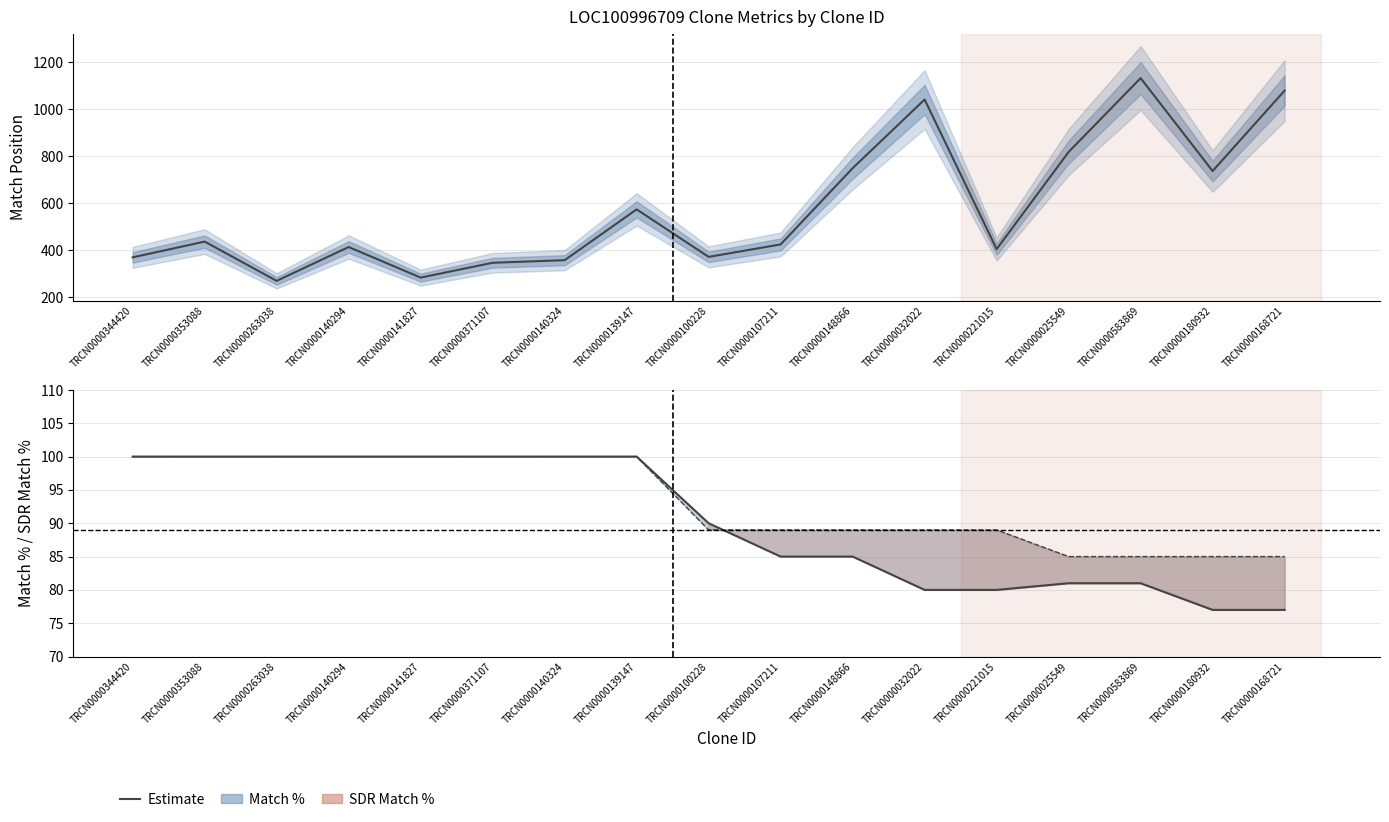

At which label does Match Position first exceed 425?

TRCN0000353088